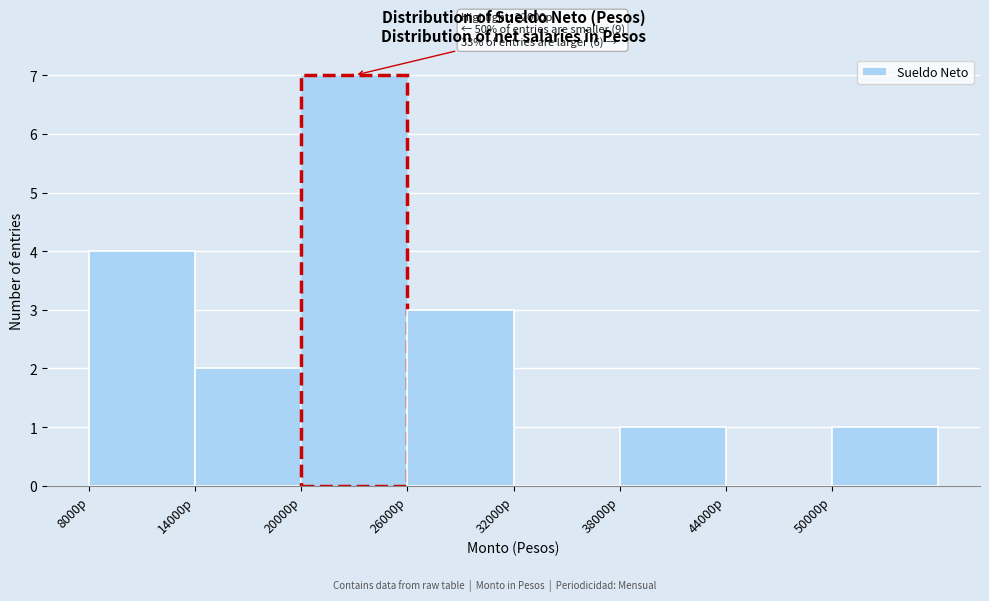

Over which range of the x-axis is the bar tallest?

20000 to 26000